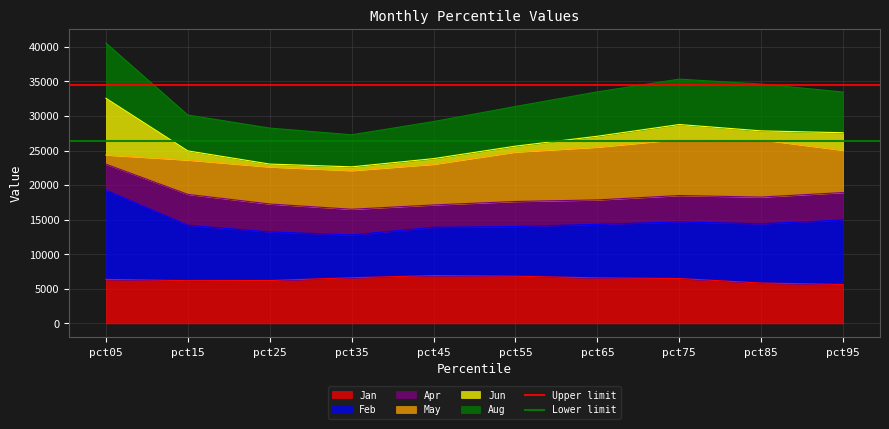

The value of Jan at pct35 is 8657.7. True or false?

False